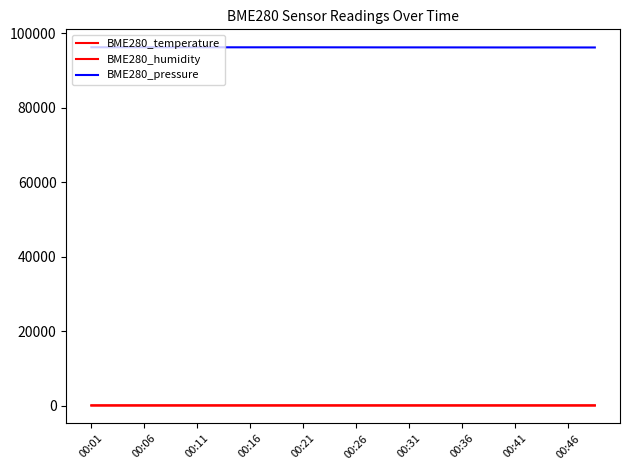

How many values in the BME280_temperature series are below 6?

4